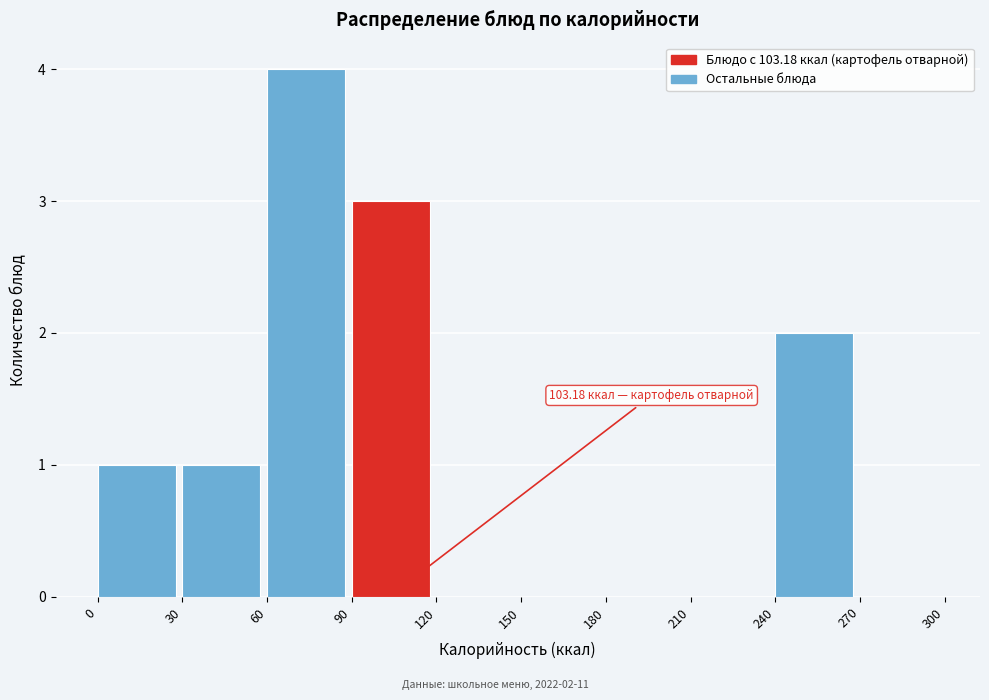

Which range on the x-axis has the tallest bar?

60 to 90